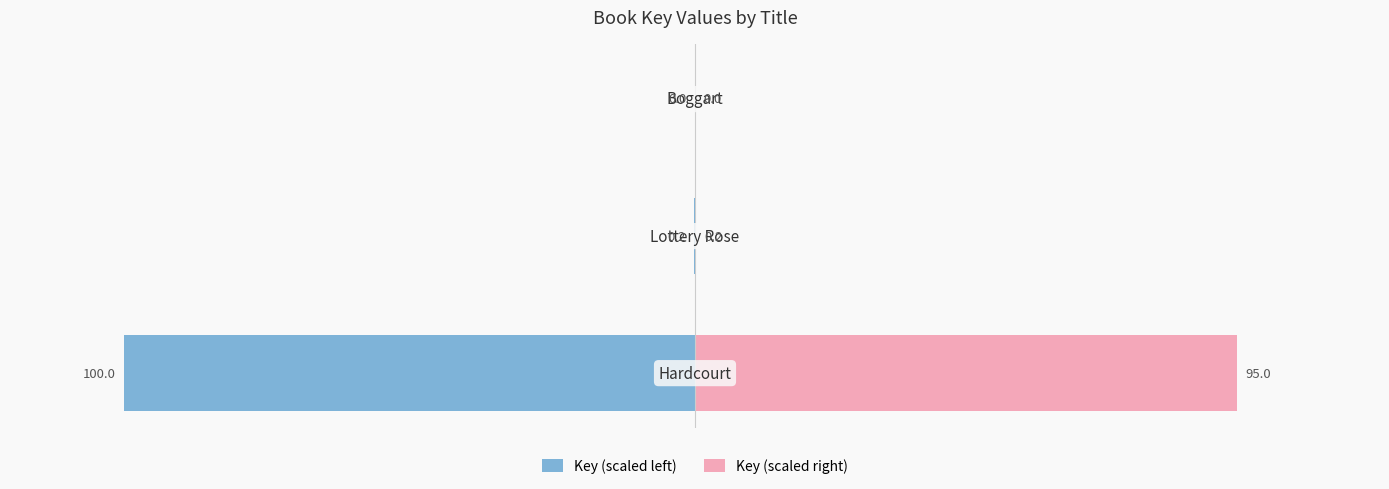

Which has a higher value, 0 or 2?

2